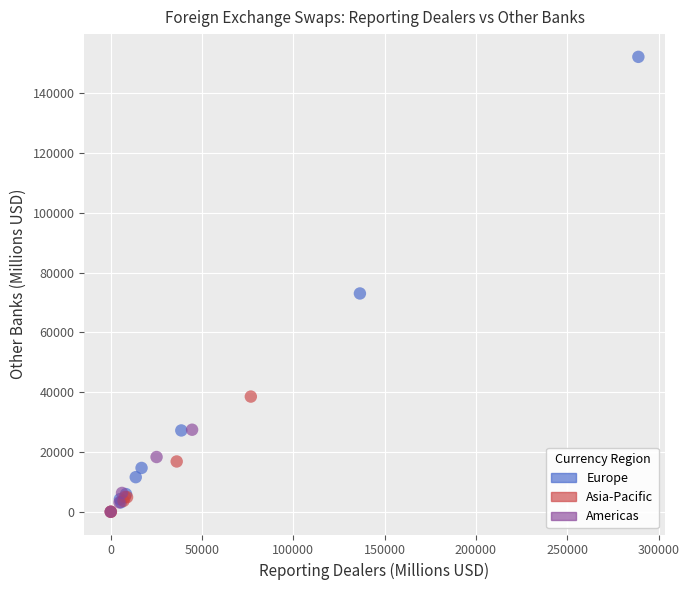

Which series reaches the maximum Y coordinate?

Europe